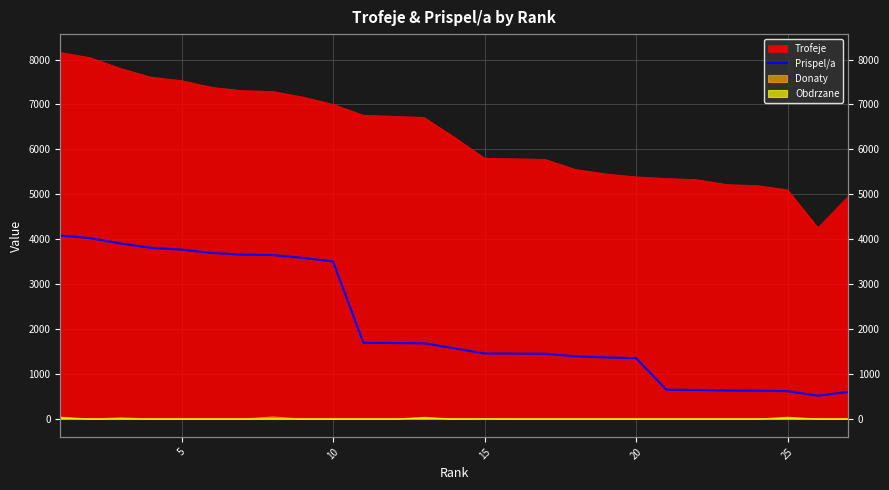

True or false: there are more than 1 points higher than both neighbors.

False